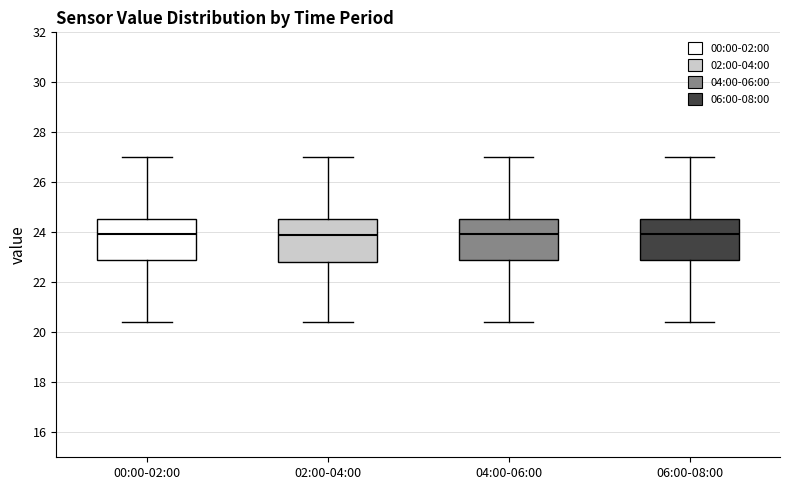

Reading left to right, read every box against the y-axis: the position of its median line, the range the box covers, and the ends of its whiskers. The values are not printed on the chart, so give them approximately, as read against the axis.

00:00-02:00: median 24.0, box 22.8 to 24.6, whiskers 20.4 to 27.0
02:00-04:00: median 23.8, box 22.8 to 24.6, whiskers 20.4 to 27.0
04:00-06:00: median 24.0, box 22.8 to 24.6, whiskers 20.4 to 27.0
06:00-08:00: median 24.0, box 22.8 to 24.6, whiskers 20.4 to 27.0